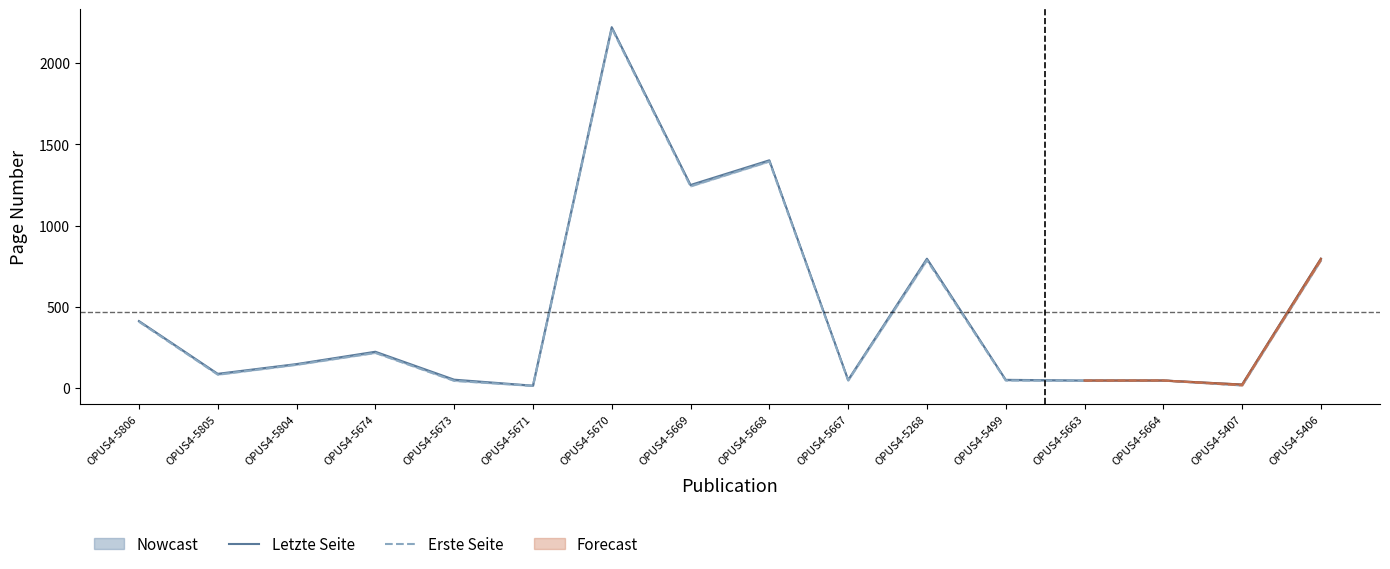

What is the maximum value for Letzte Seite?

2222